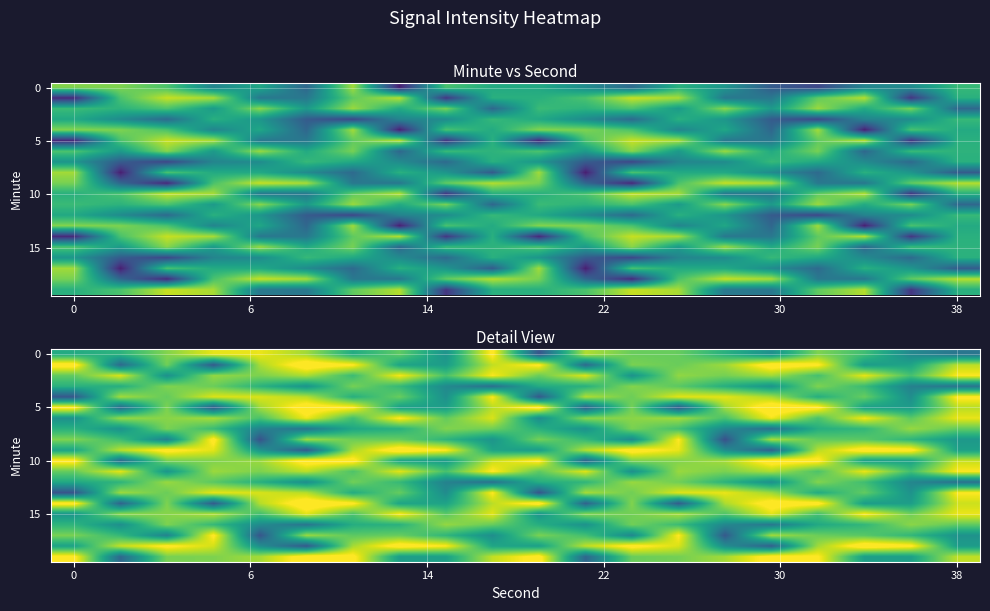

What is the difference between the maximum and minimum values in the row_6 series?

12.2